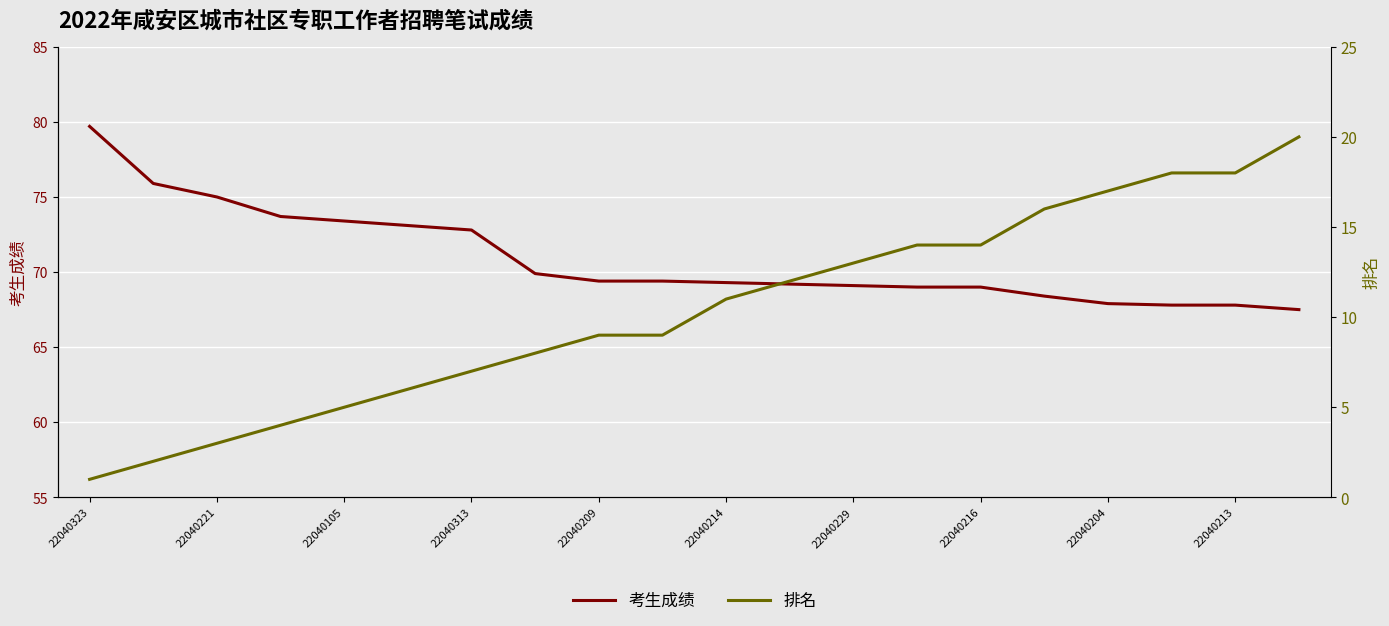

How many data points in 排名 are above 11?

9